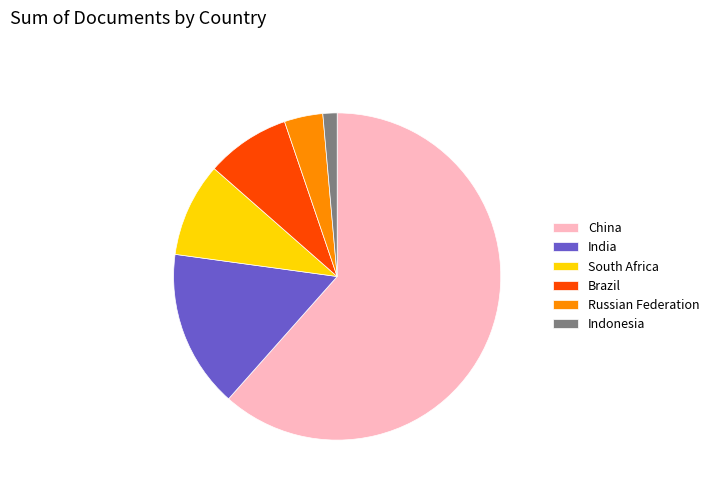

Rank the categories by value from lowest to highest.

Indonesia, Russian Federation, Brazil, South Africa, India, China